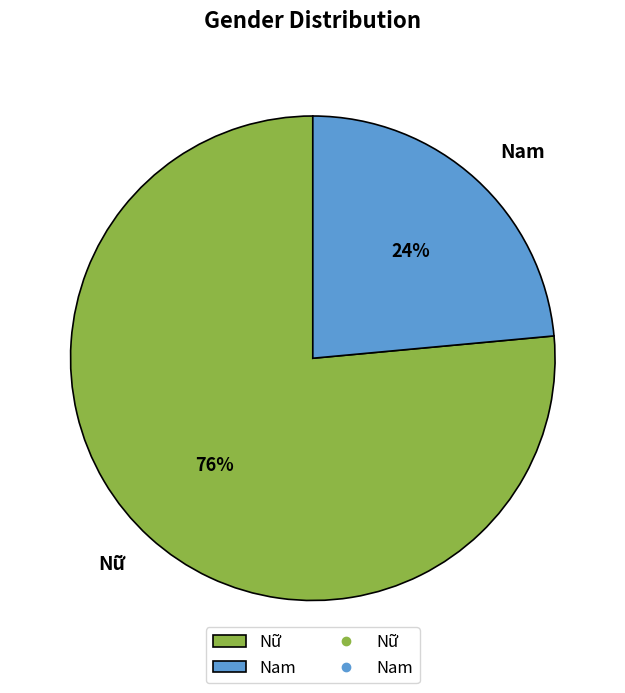

Combined, do Nam and Nữ account for over 50%?

Yes